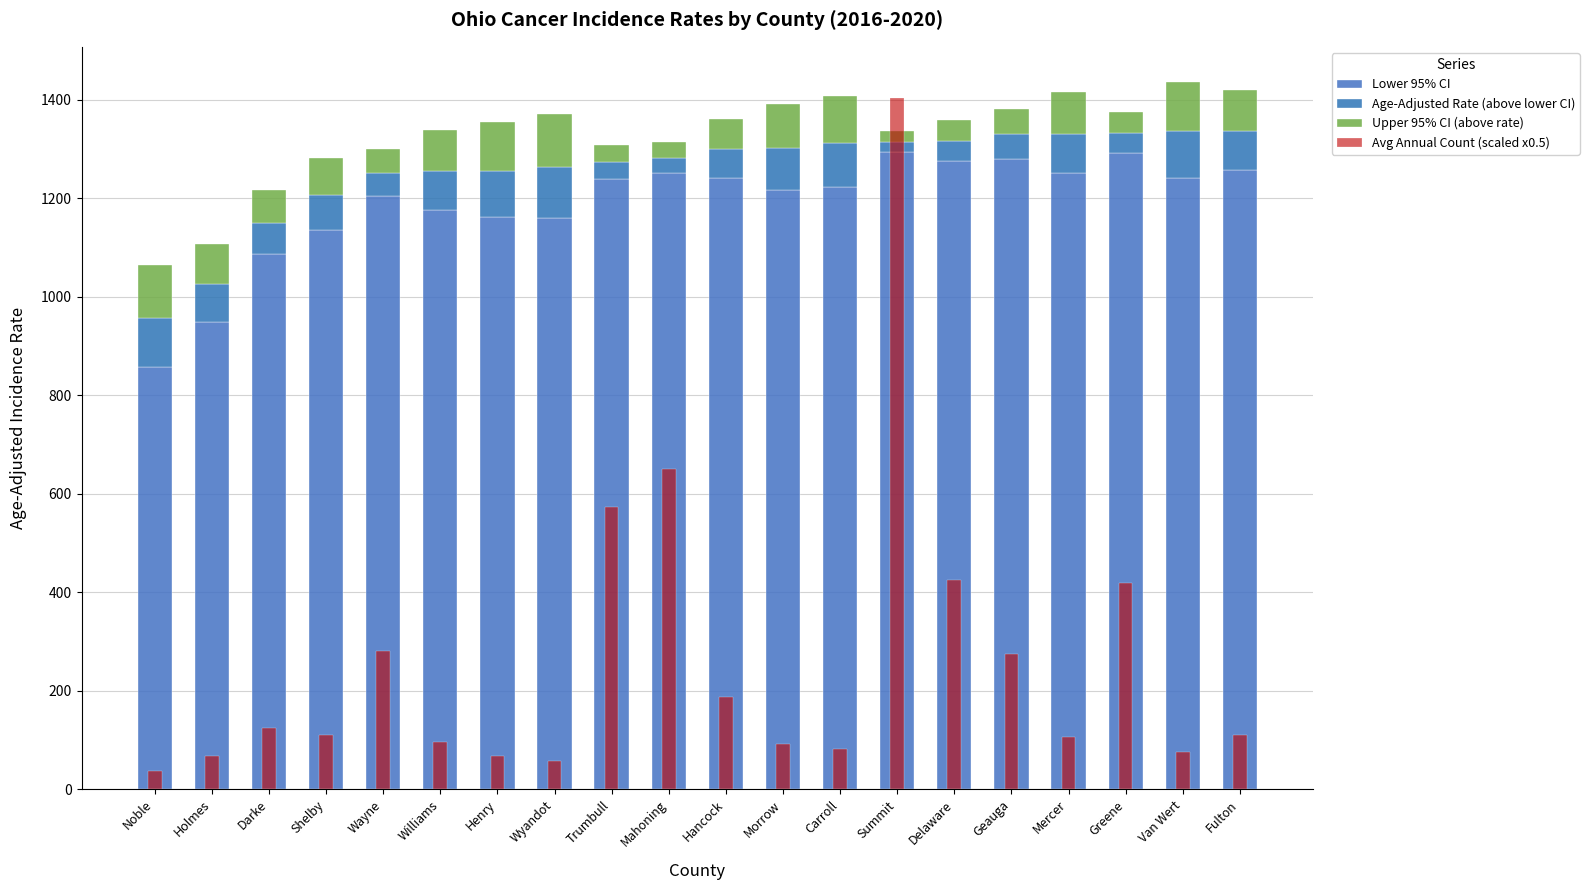

What position from the left is Fulton?

20